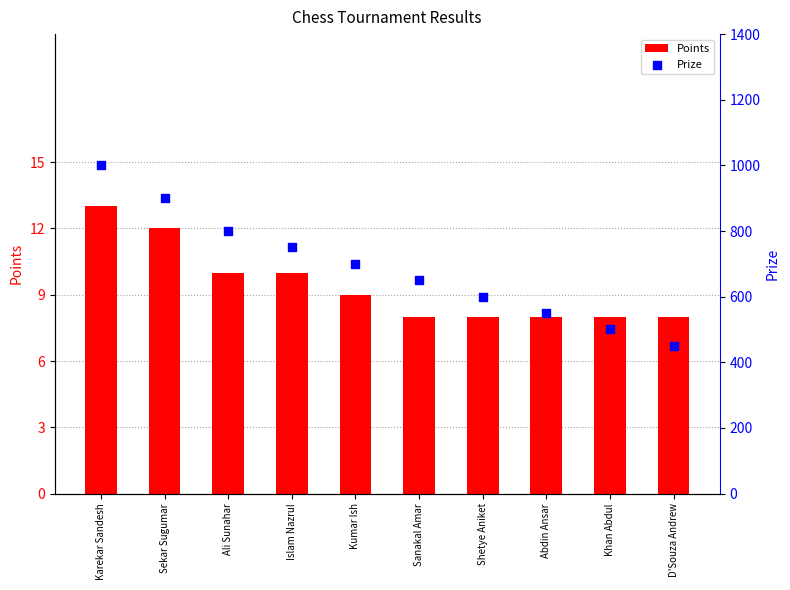

Which series has the largest Y range (max minus min)?

Prize